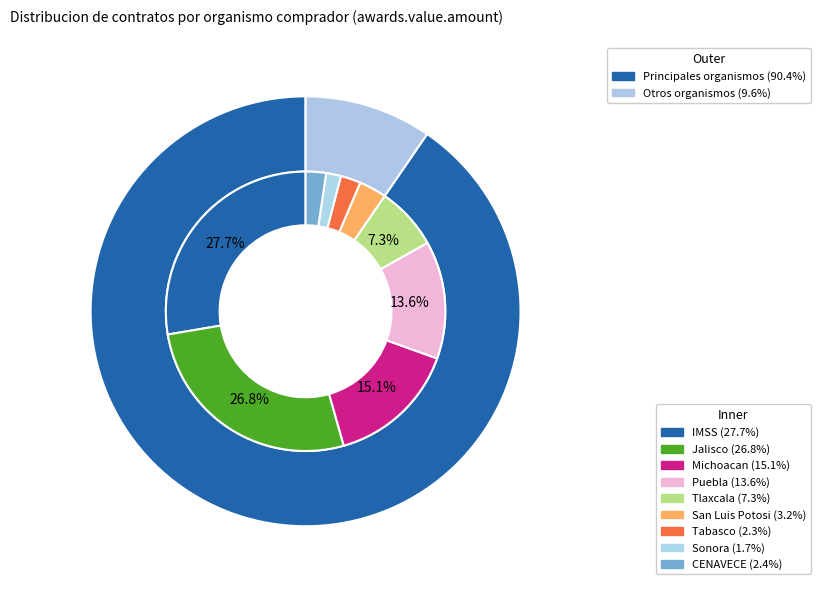

True or false: SERVICIOS DE SALUD DEL ESTADO DE PUEBLA accounts for 14% of the total.

True